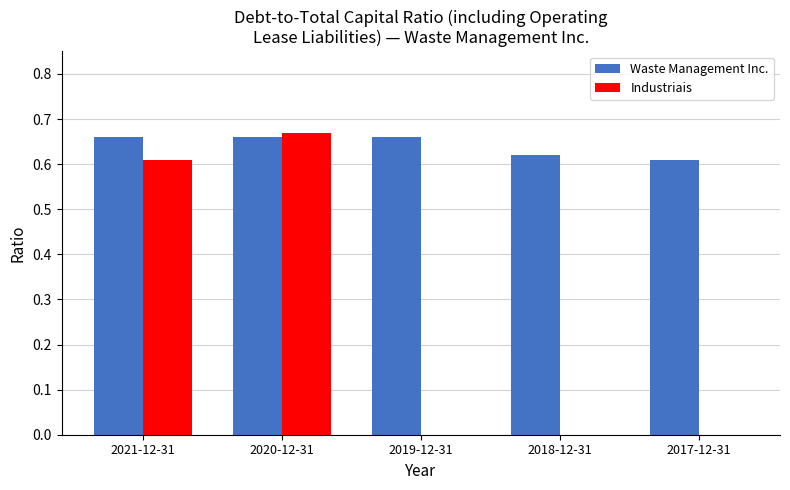

Which series changed the most between 2021-12-31 and 2019-12-31?

Industriais